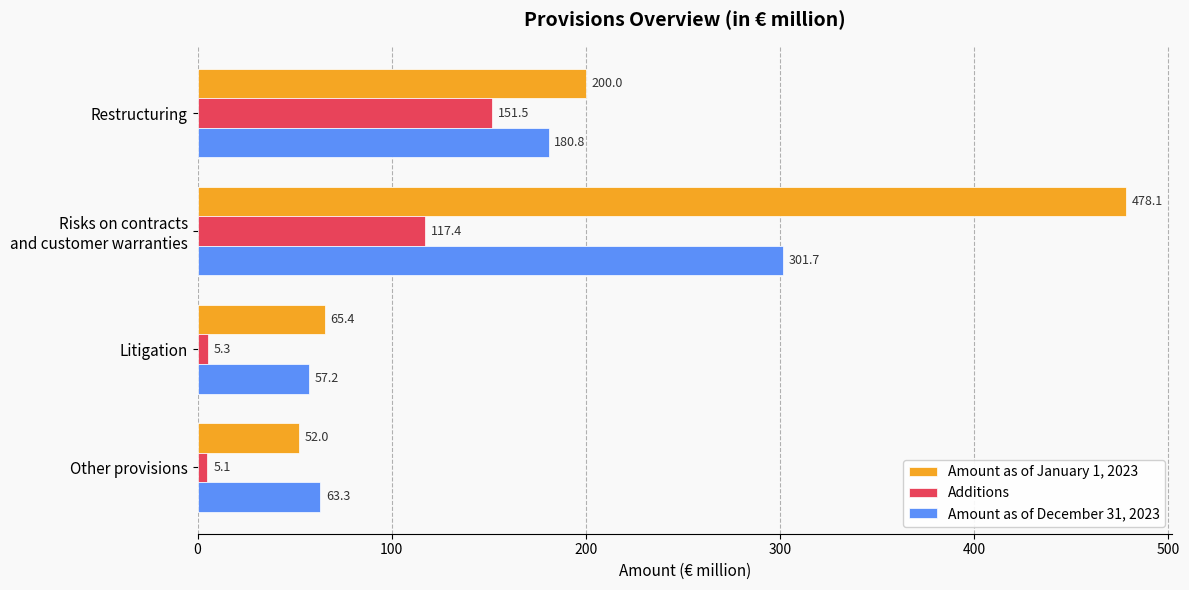

What is the average value of the Amount as of December 31, 2023 series?

150.8